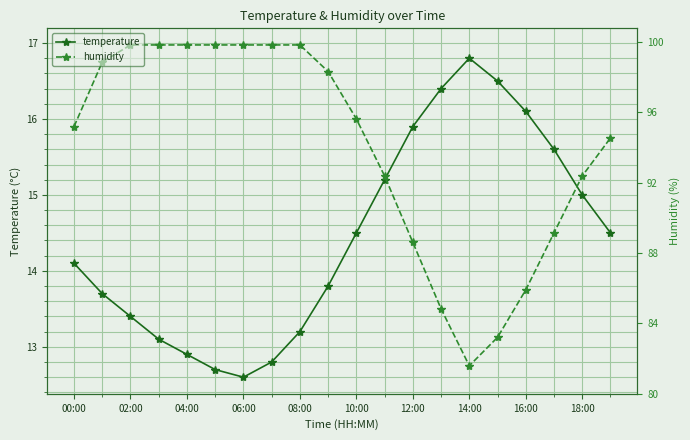

Rank the series by their average value, from highest to lowest.

humidity, temperature